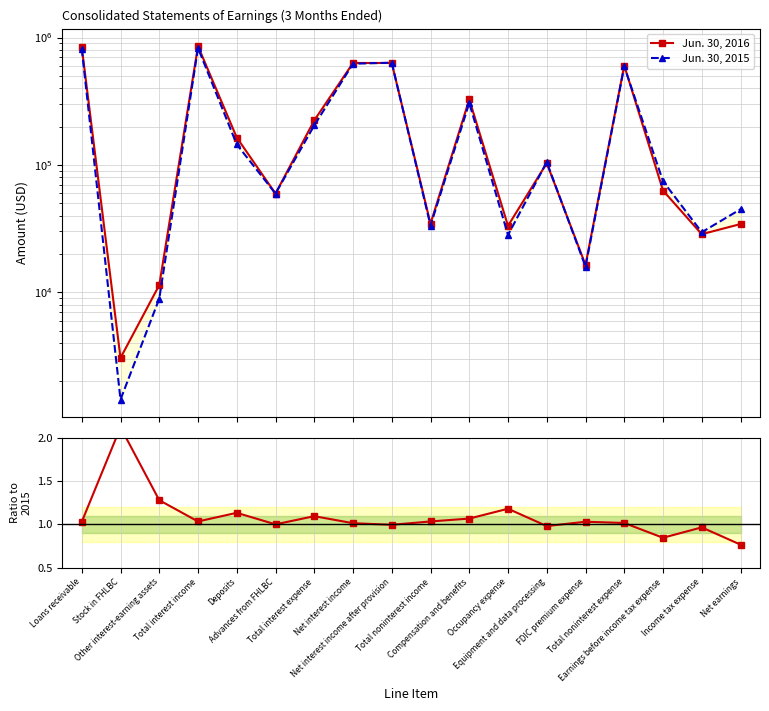

In Jun. 30, 2016 / Jun. 30, 2015, how many points are lower than both neighbors (excluding endpoints)?

5